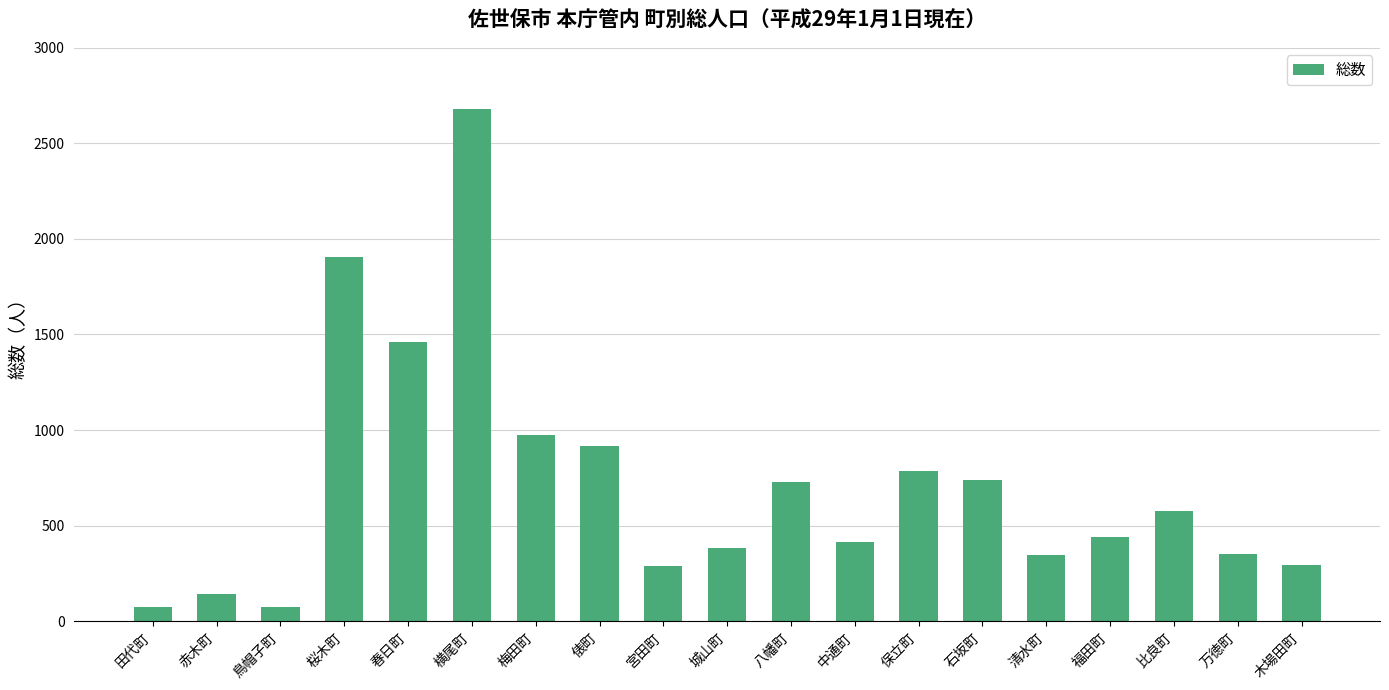

At which label is the value closest to 1375?

春日町